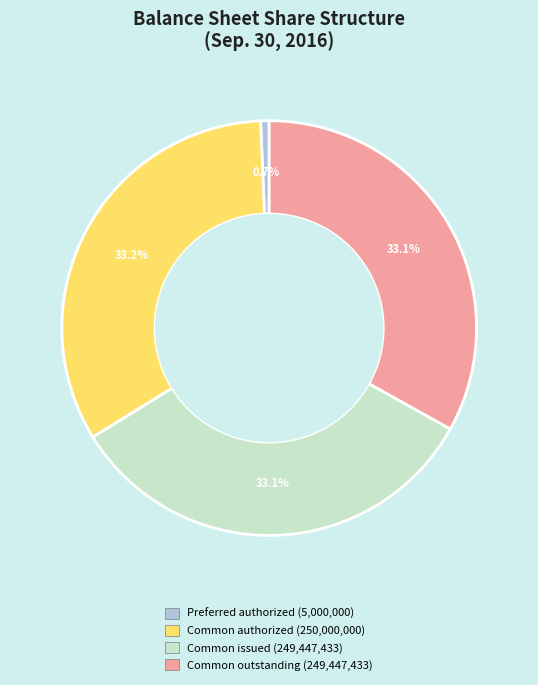

Is there a majority slice in this chart?

No